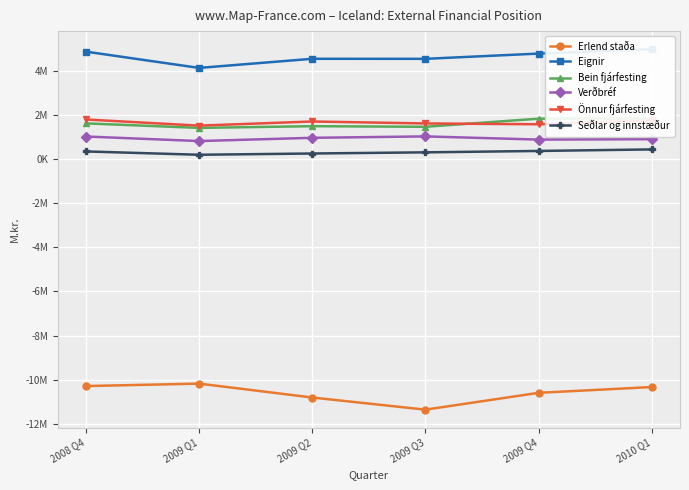

The Bein fjárfesting series shows 2534432 at 2009 Q2. True or false?

False